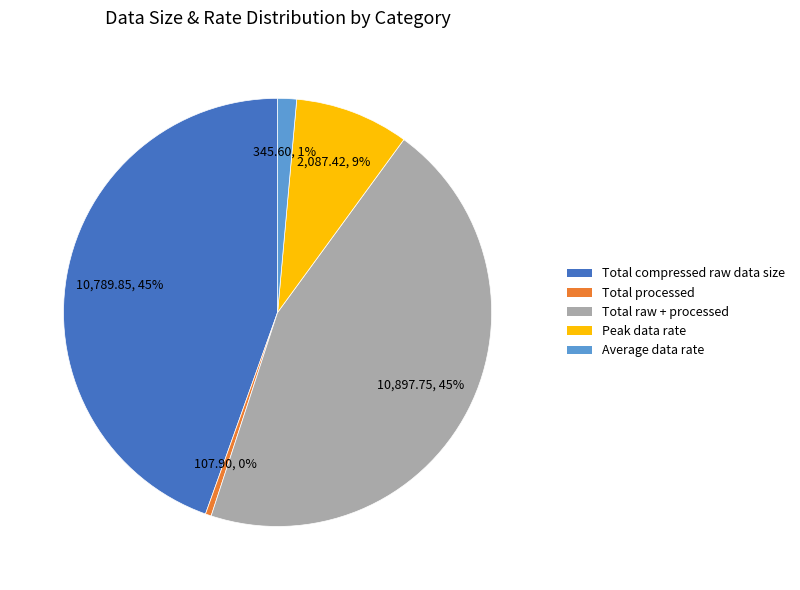

To the nearest percent, what is the average slice percentage?

20%